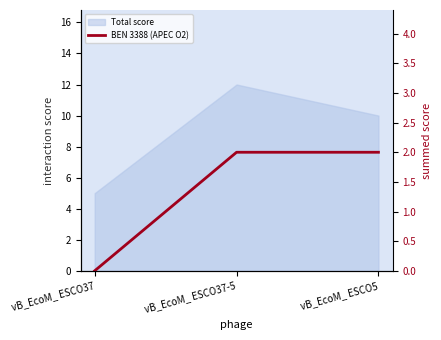

Reading left to right, list all the values displayed in this chart.

vB_EcoM_ ESCO37=0	vB_EcoM_ ESCO37-5=2	vB_EcoM_ ESCO5=2